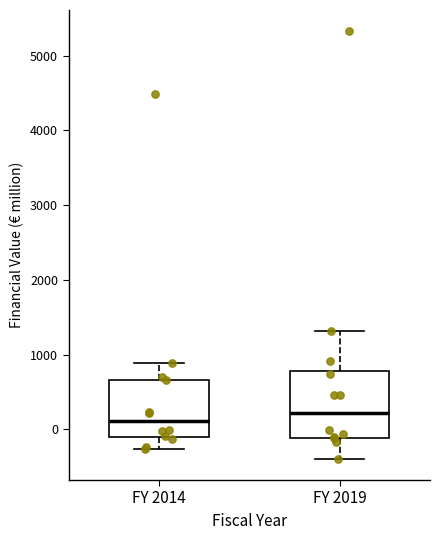

Comparing the boxes themselves (not the whiskers), which one is the tallest?

FY 2019